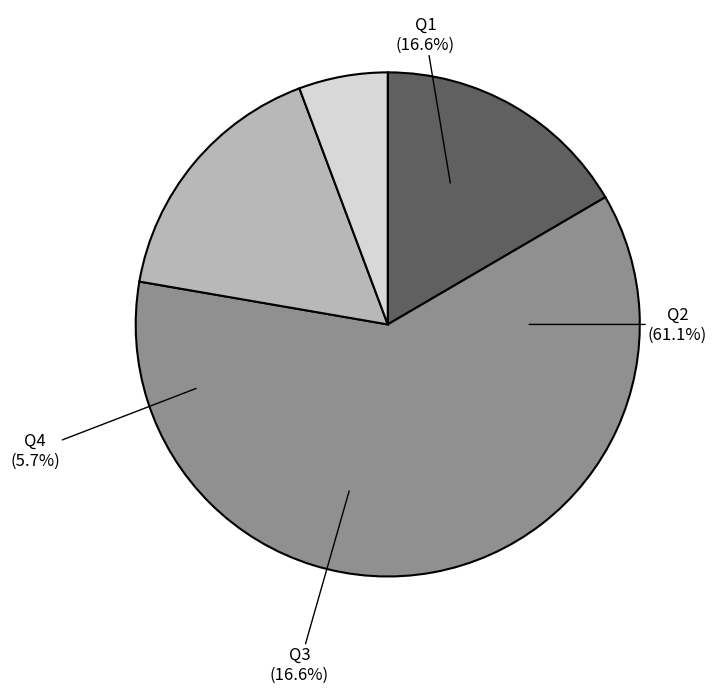

How many slices are in this pie chart?

4